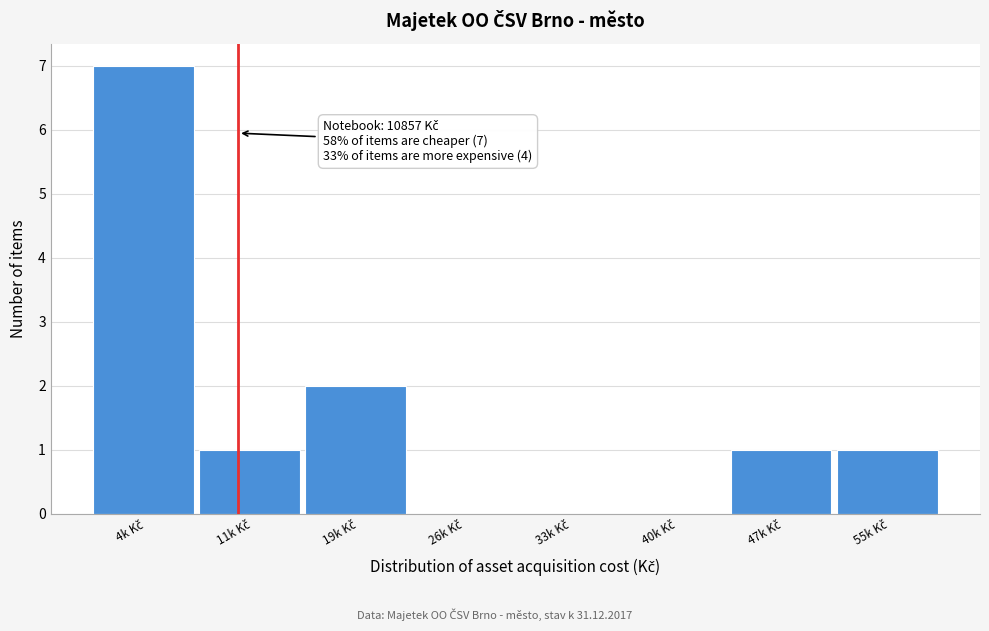

What is the greatest value displayed?

7